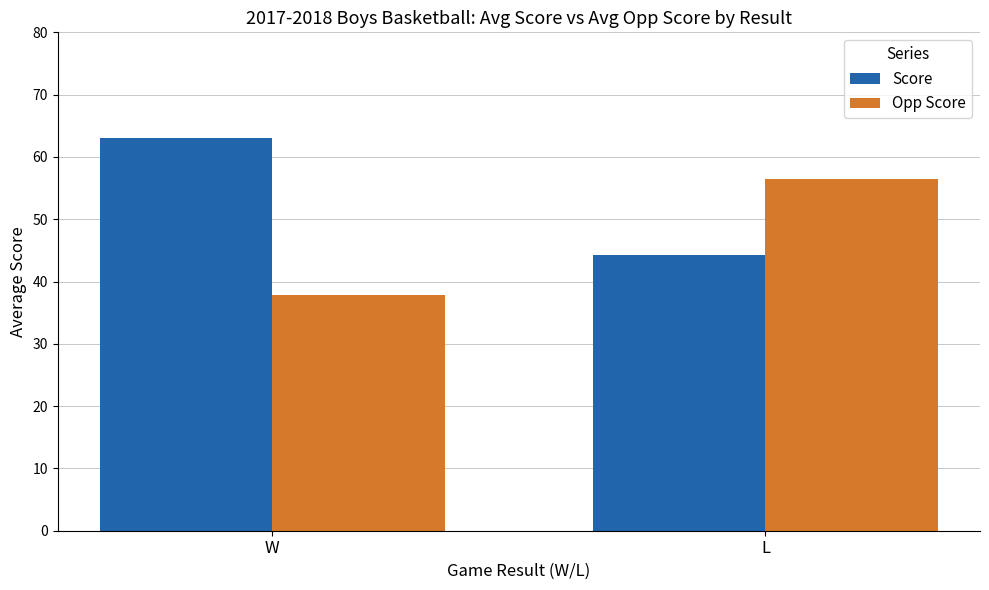

Which series has the largest total across all categories?

Score